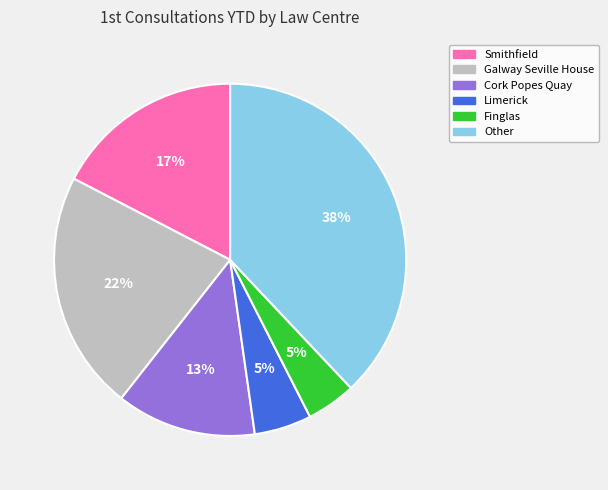

Is the sum of Galway Seville House and Limerick greater than half?

No